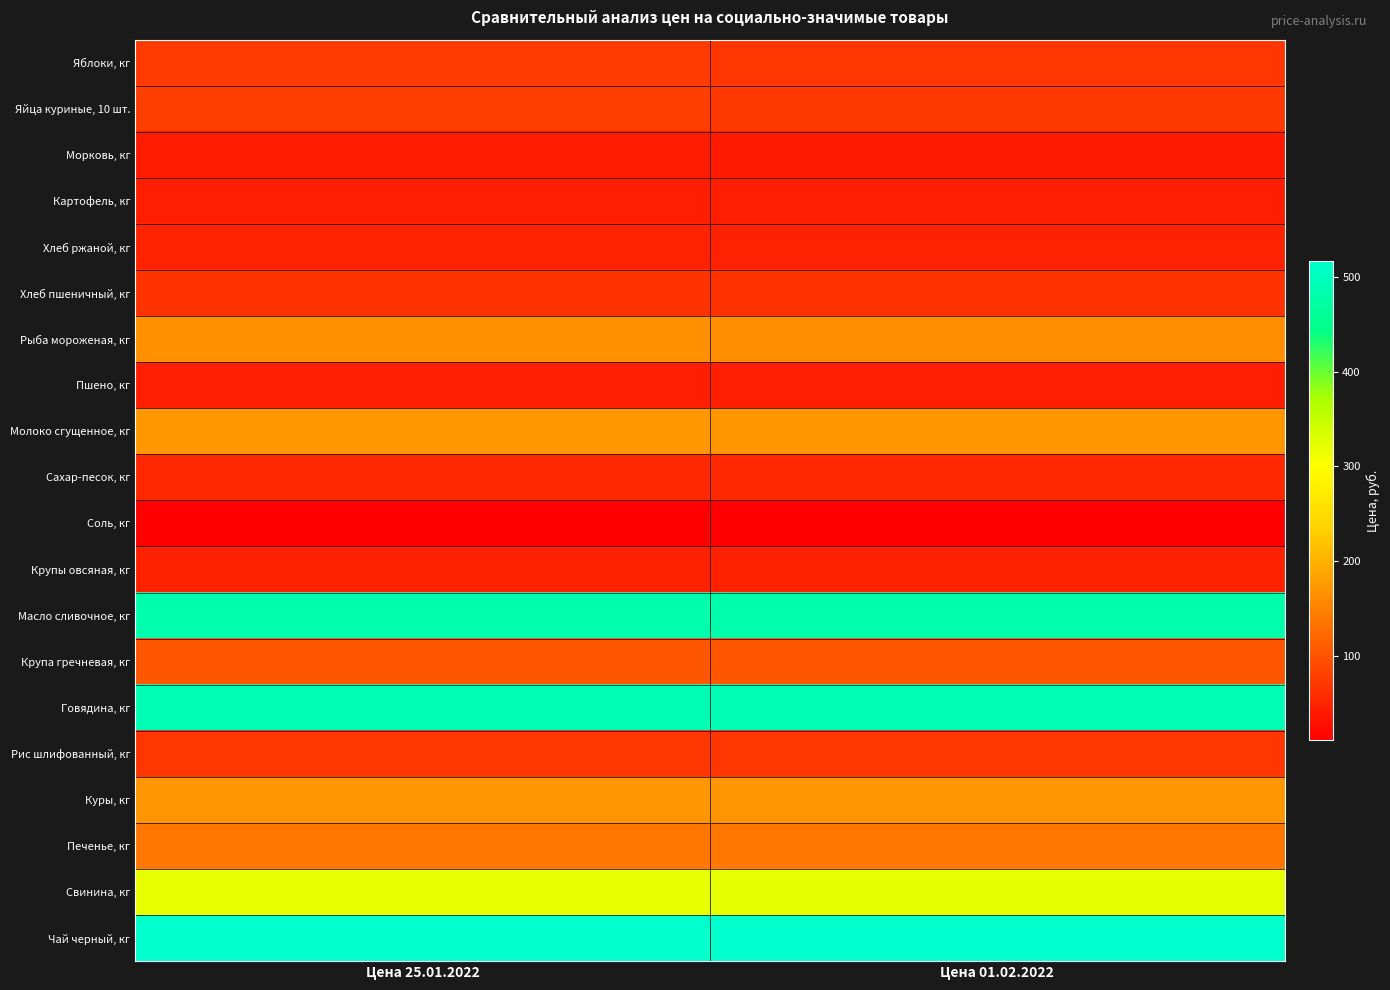

What is the difference between the highest and lowest values at Цена 25.01.2022?

504.3